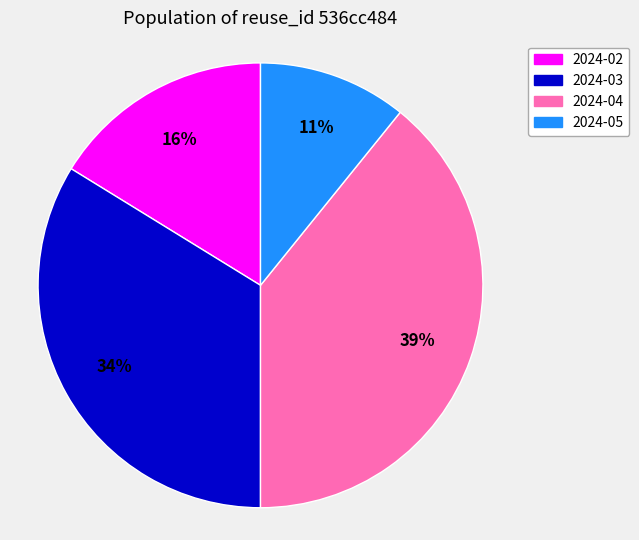

To the nearest percent, what portion does 2024-02 represent?

16%